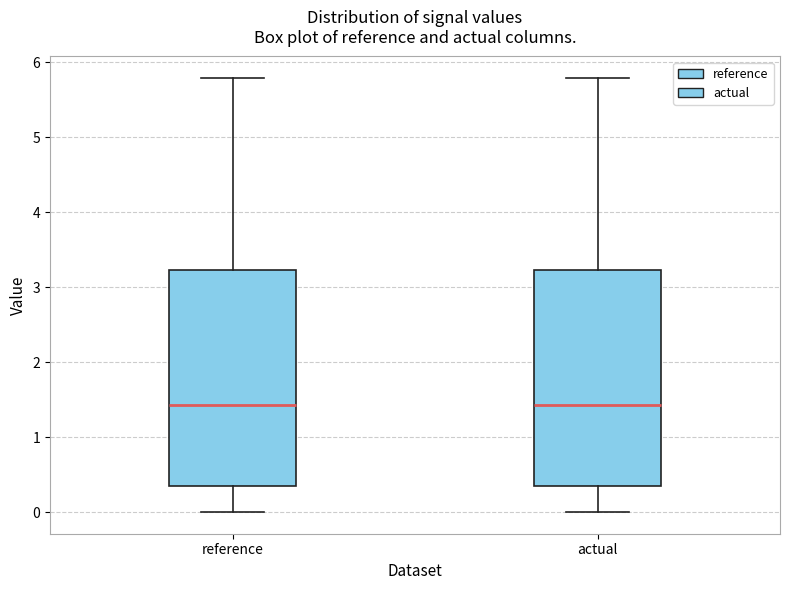

Reading left to right, read every box against the y-axis: the position of its median line, the range the box covers, and the ends of its whiskers. The values are not printed on the chart, so give them approximately, as read against the axis.

reference: median 1.4, box 0.3 to 3.2, whiskers 0.0 to 5.8
actual: median 1.4, box 0.3 to 3.2, whiskers 0.0 to 5.8